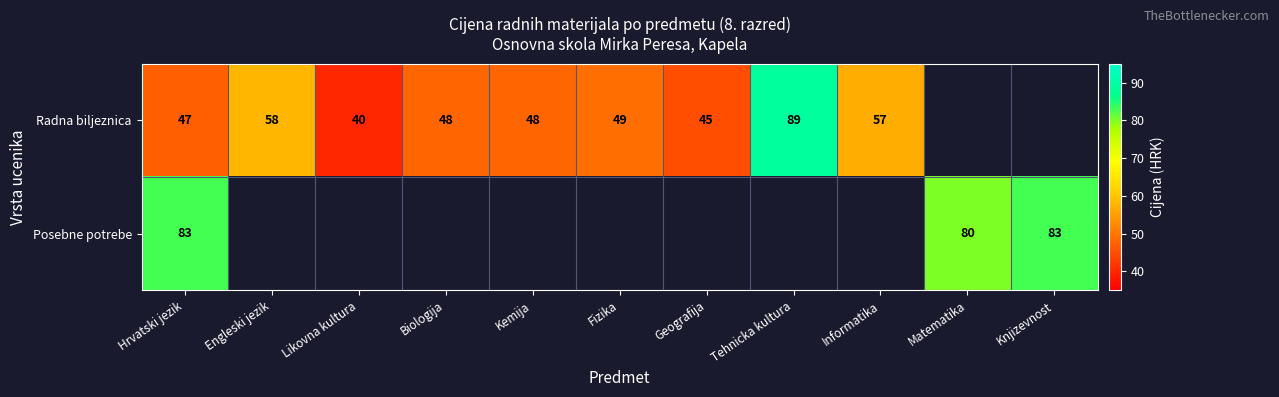

How many data points does each series have?

11